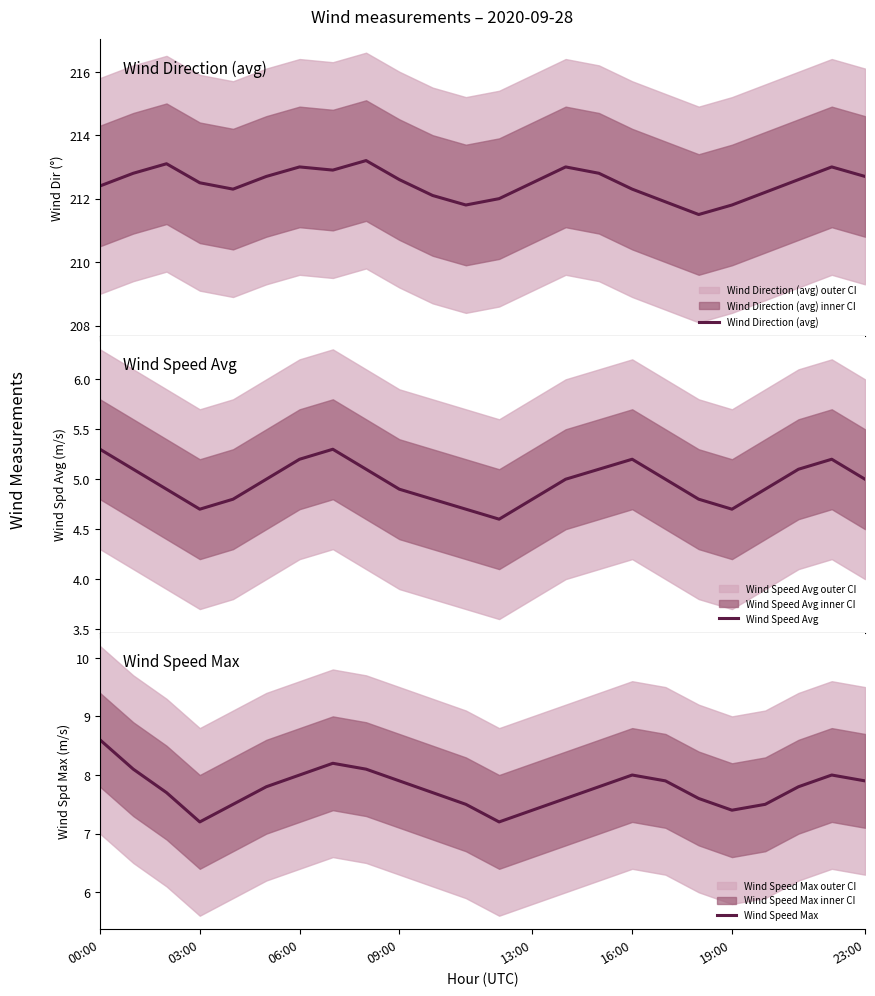

The Wind Speed Max series shows 10.1 at 19:00. True or false?

False